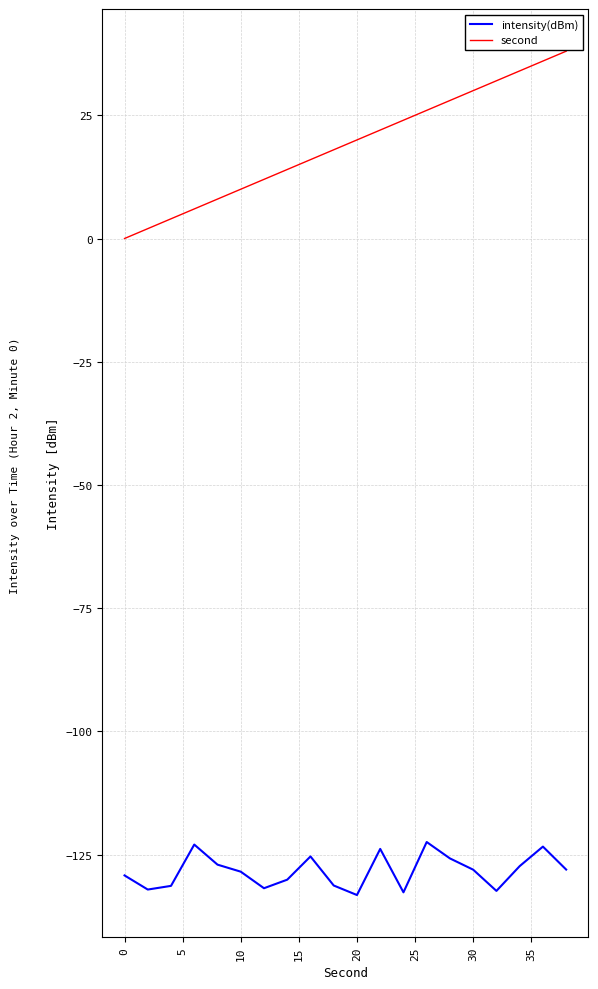

Which series has the largest range (max minus min)?

second